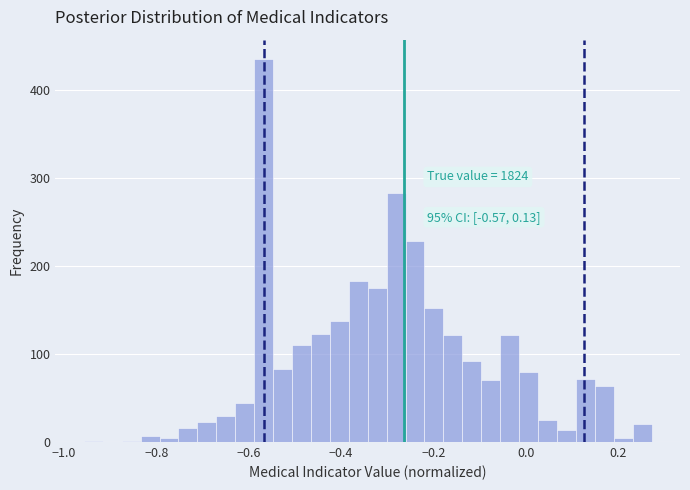

Around what value on the x-axis is the tallest bar? Give the approximate position of its centre, as read against the axis.

-0.56